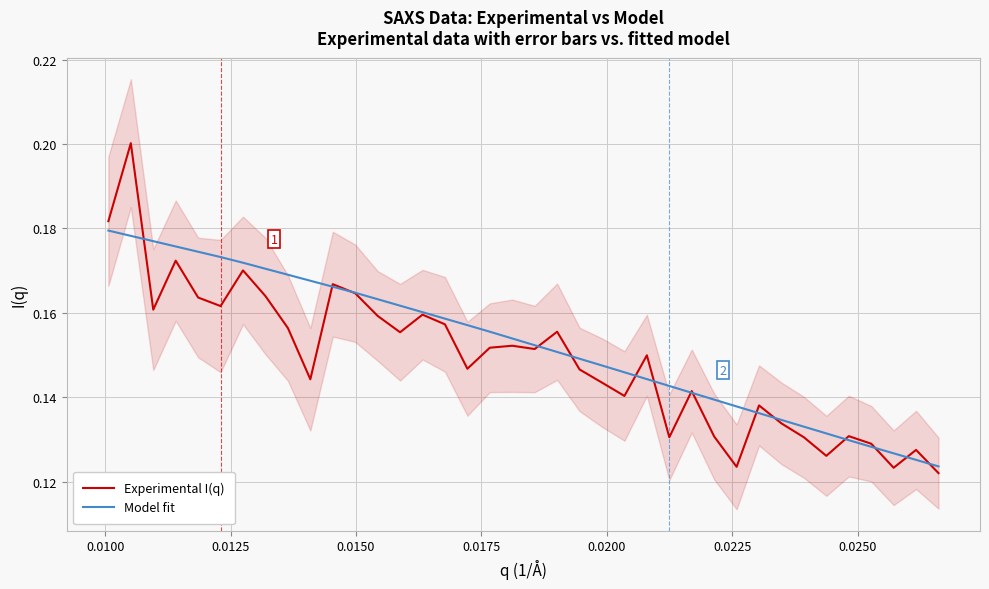

Rank the series by their average value, from lowest to highest.

Experimental I(q), Model fit